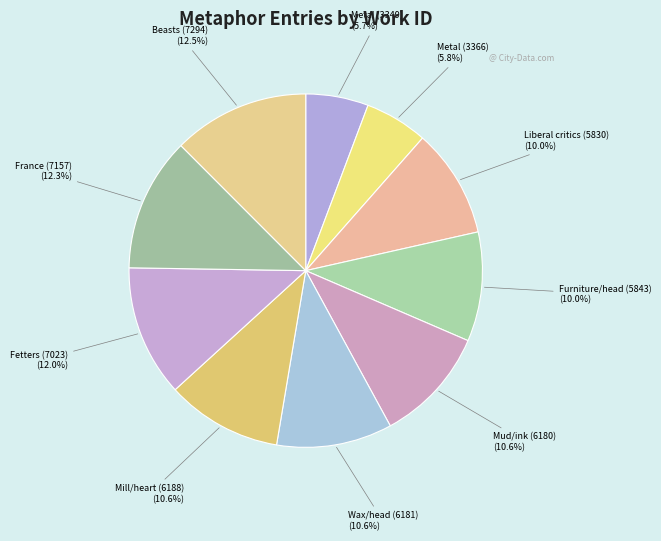

What percentage is NOT represented by France (7157)?

87.7%